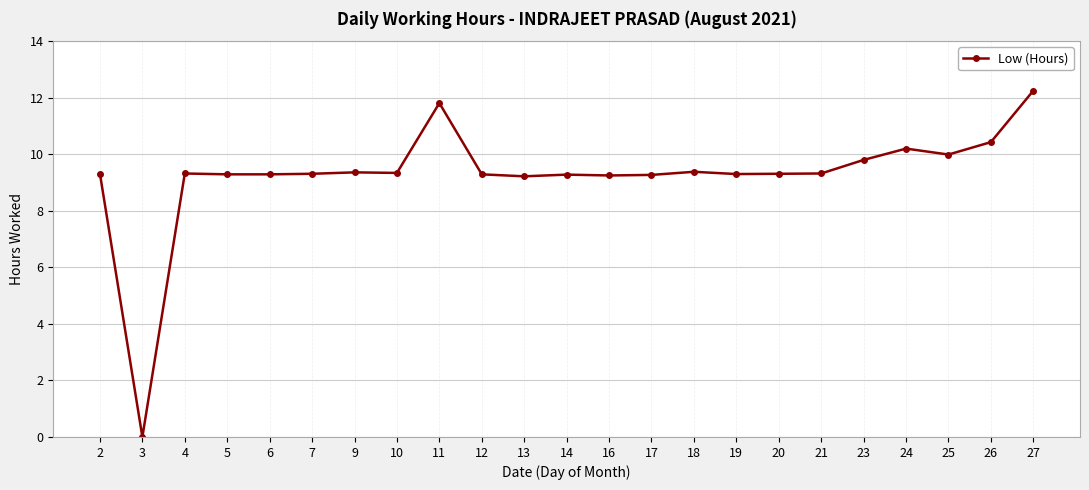

Does the chart display data point markers on the line(s)?

Yes